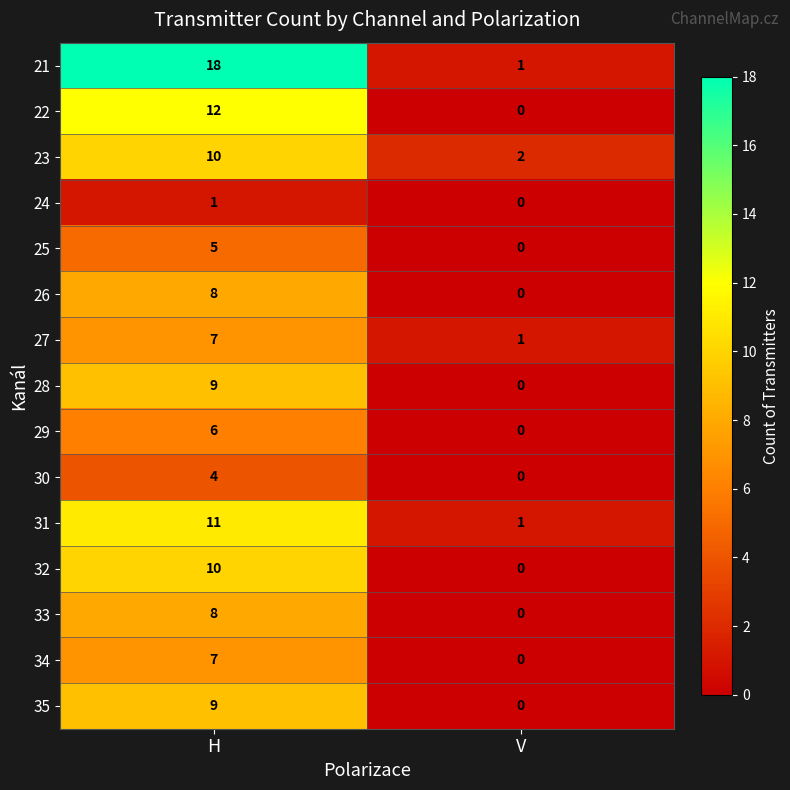

Reading left to right, extract all data points from this chart.

21: 18	1
22: 12	0
23: 10	2
24: 1	0
25: 5	0
26: 8	0
27: 7	1
28: 9	0
29: 6	0
30: 4	0
31: 11	1
32: 10	0
33: 8	0
34: 7	0
35: 9	0